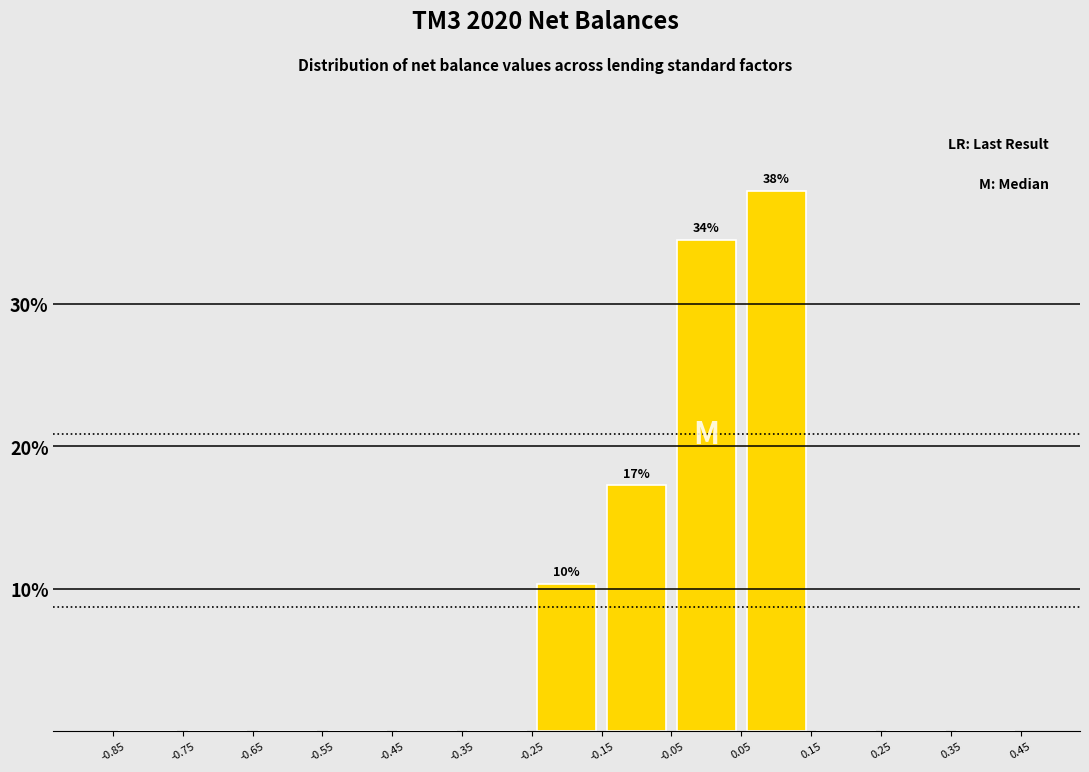

Over which range of the x-axis is the bar tallest?

0.05 to 0.15